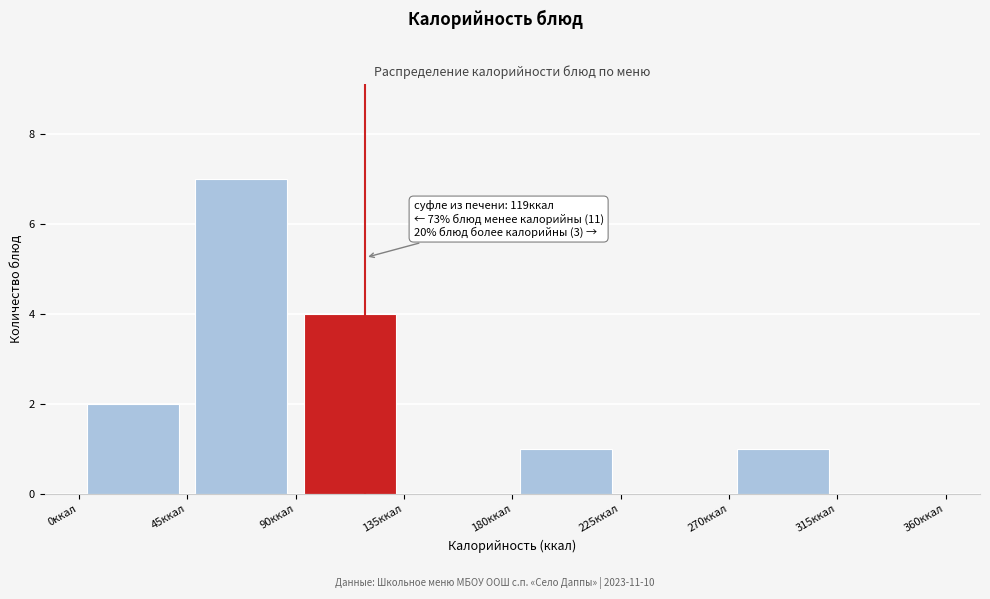

Over which range of the x-axis is the bar tallest?

45 to 90